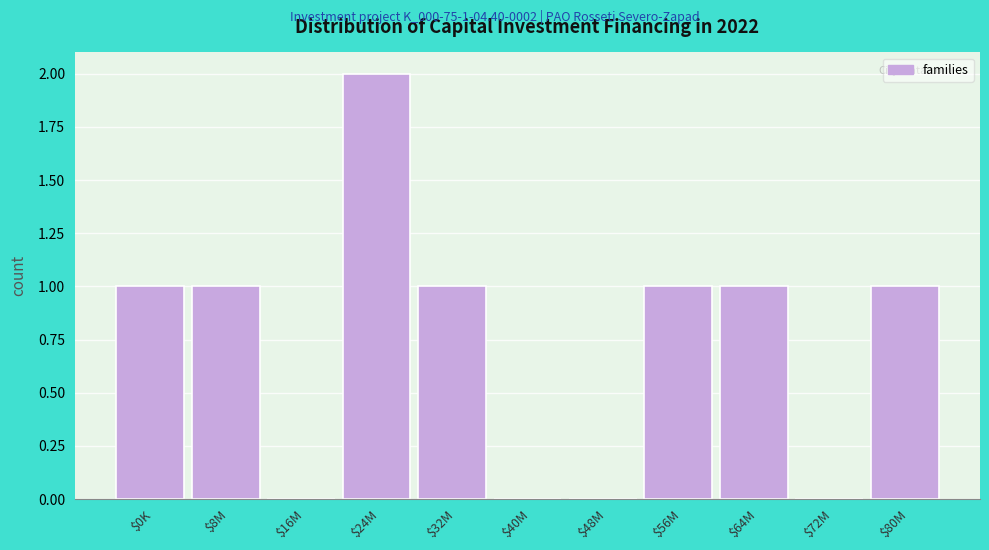

The value at $24M is 2. True or false?

True